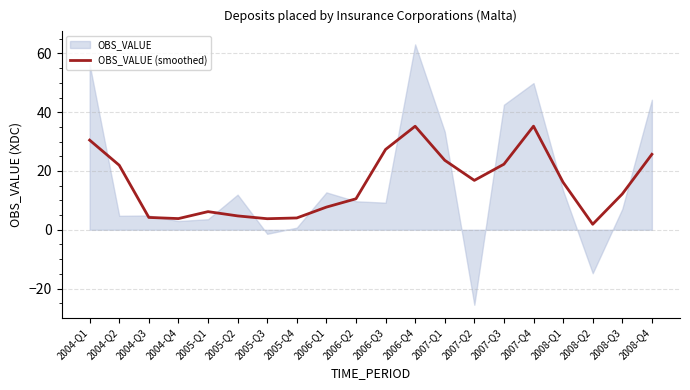

How many points are higher than both their immediate neighbors (excluding endpoints)?

3